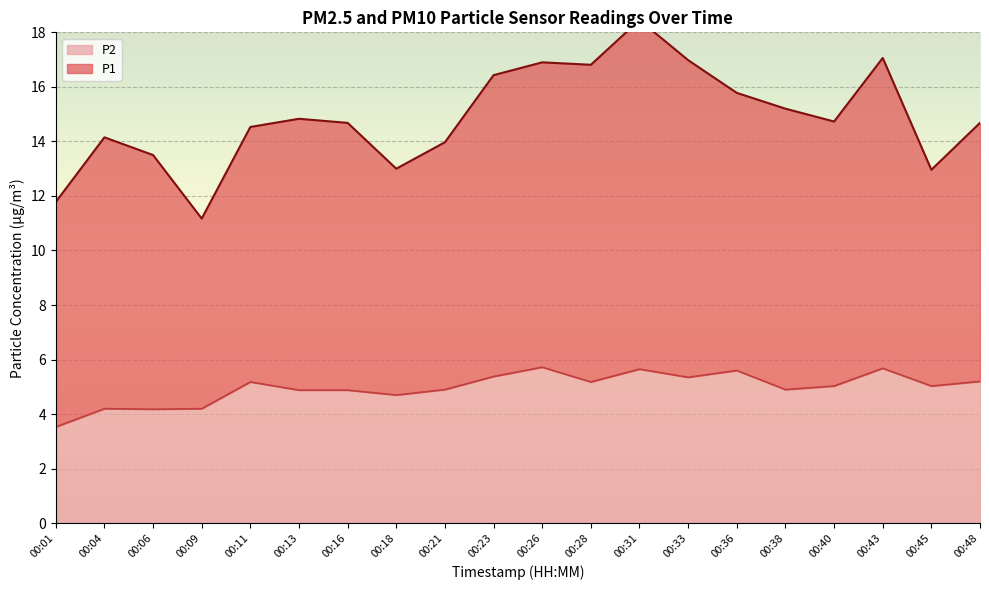

What is the value of the 4th point from the left?

4.2